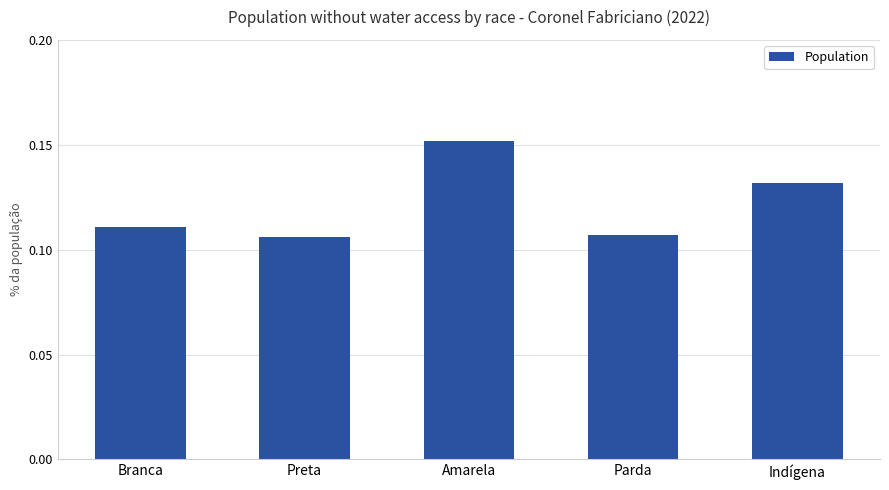

Count the values in the range 0 to 1.

5